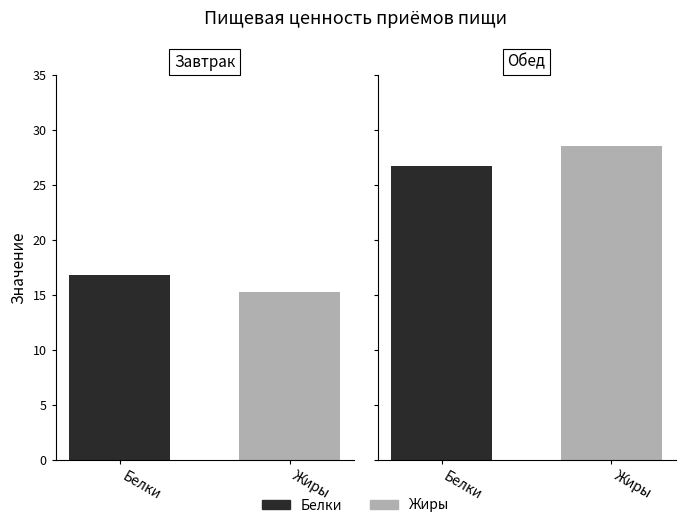

How many data points in Жиры are above 28?

1